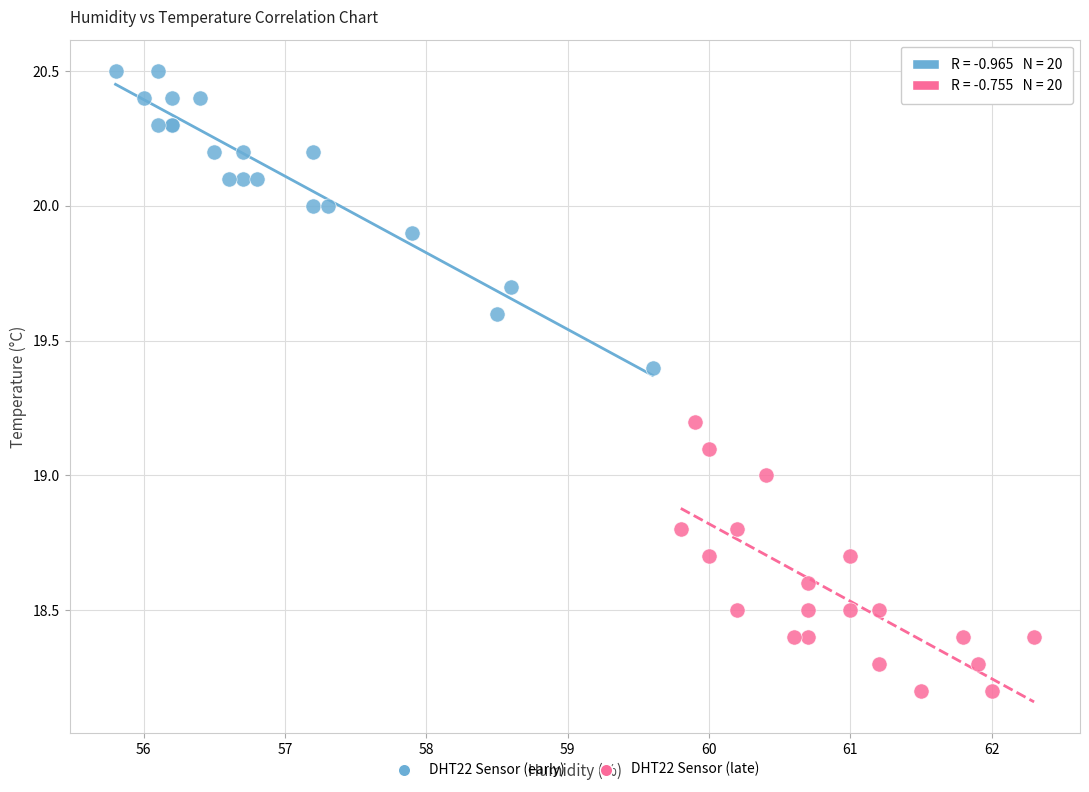

Which series contains the lowest Y value?

DHT22 Sensor (late)